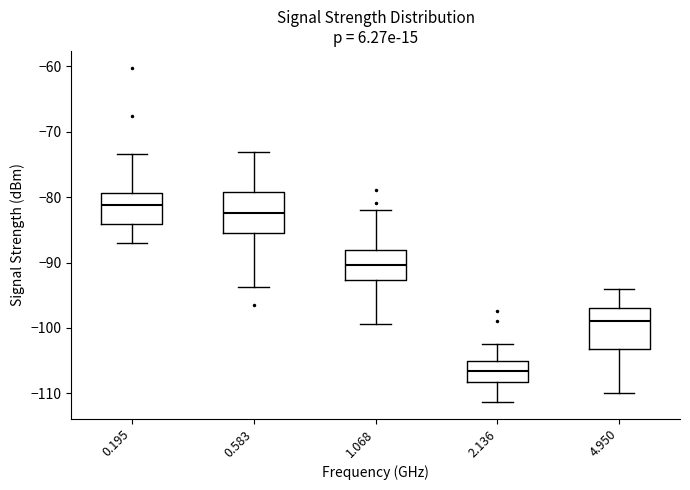

Where is the upper edge of the box at x = 2.136 on the y-axis? The values are not printed on the chart, so give them approximately, as read against the axis.

-105